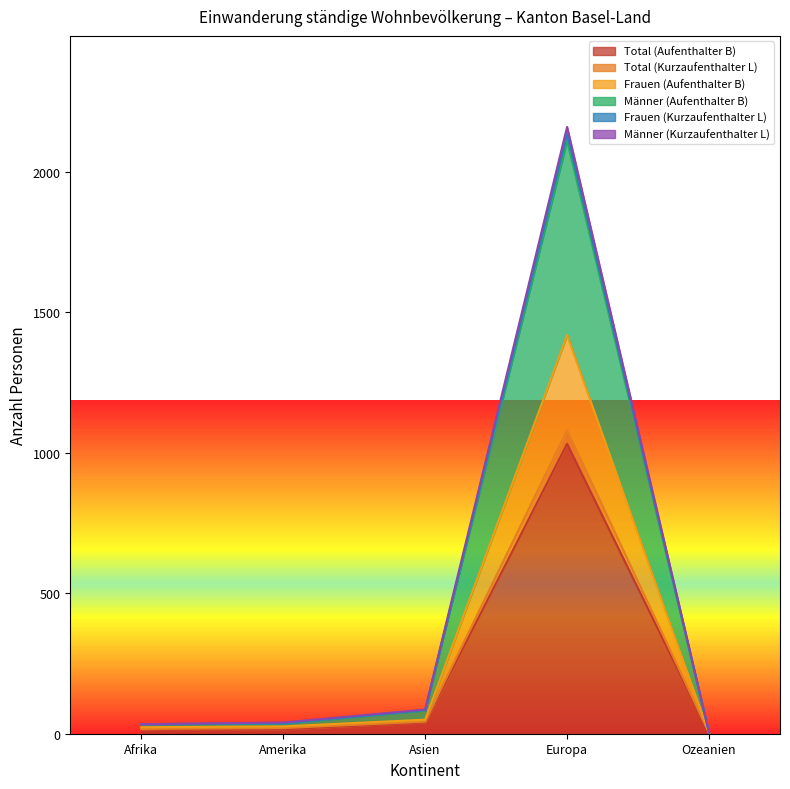

How many interior local peaks does the Total (Aufenthalter B) series have?

1